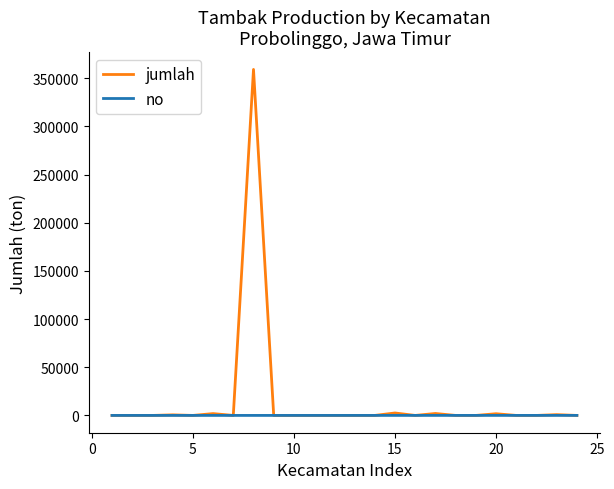

What is the greatest value displayed?

359174.0